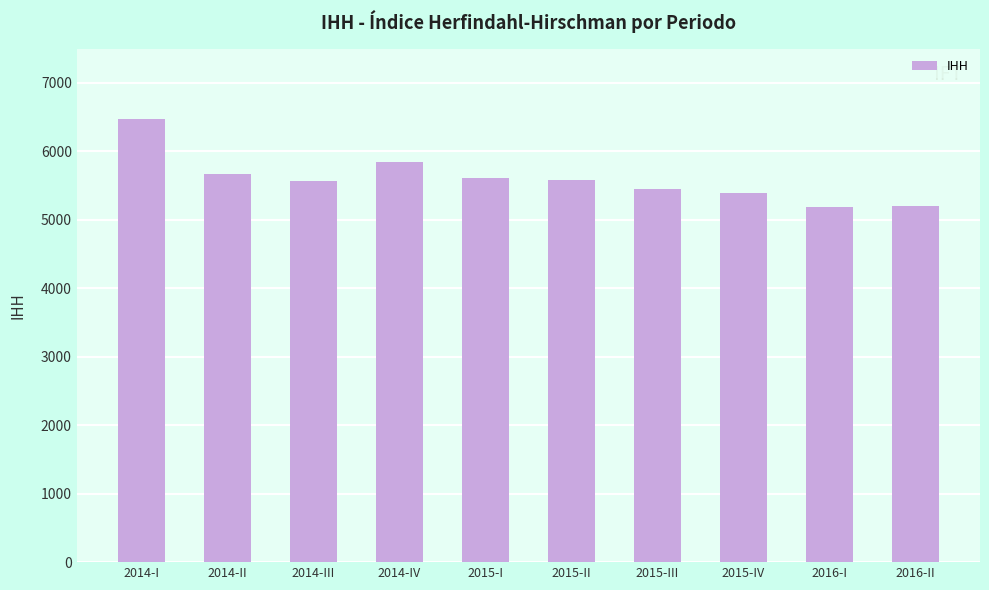

What is the difference between the values at 2014-II and 2016-I?

478